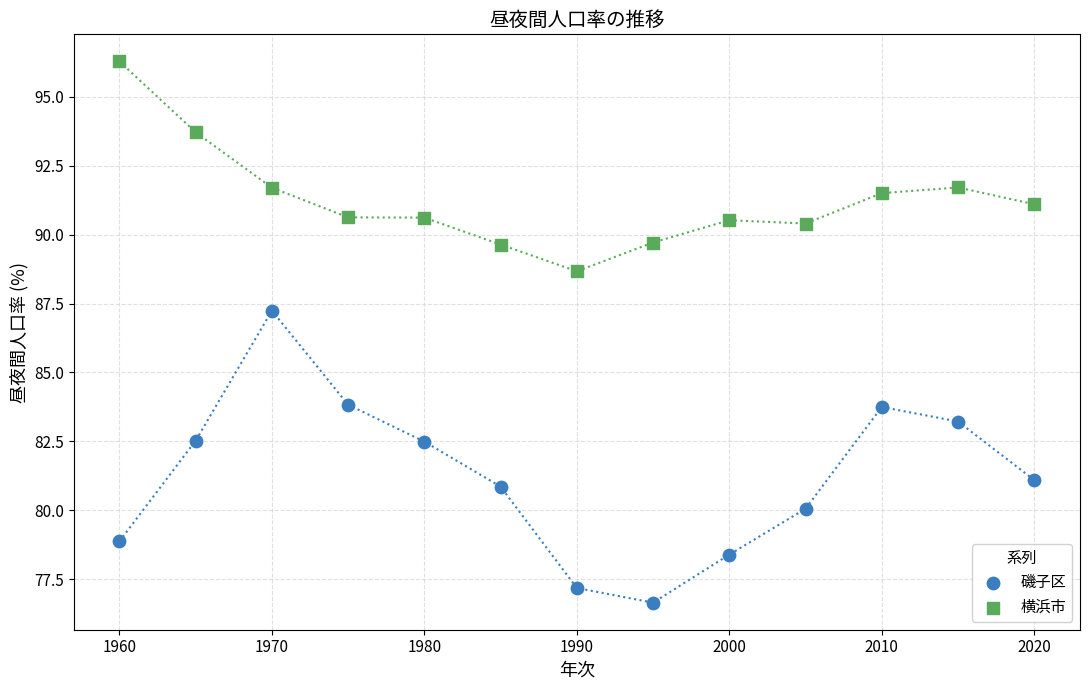

Which series has the largest Y range (max minus min)?

磯子区